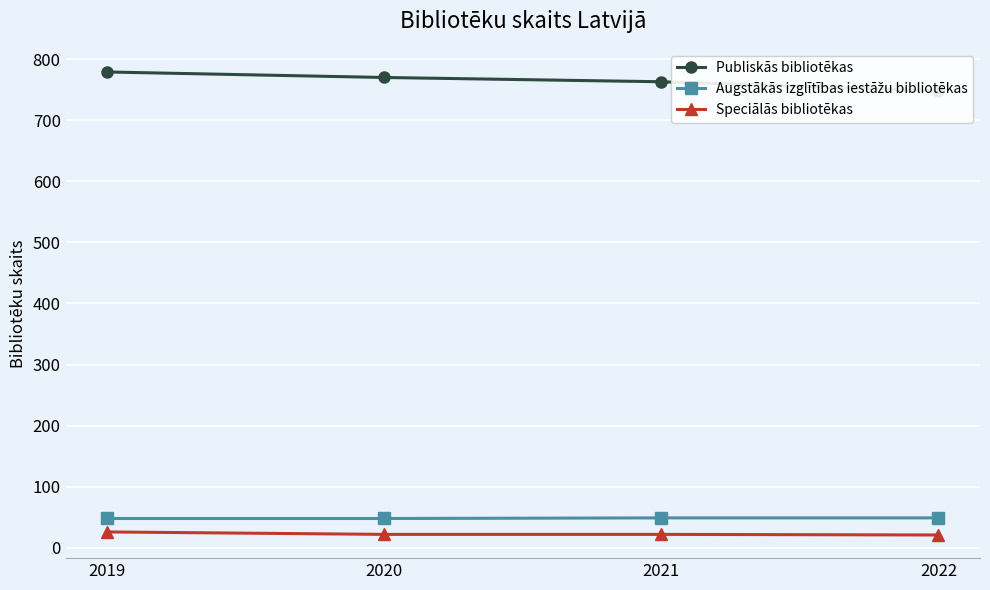

True or false: Augstākās izglītības iestāžu bibliotēkas has a value of 78 at 2022.

False